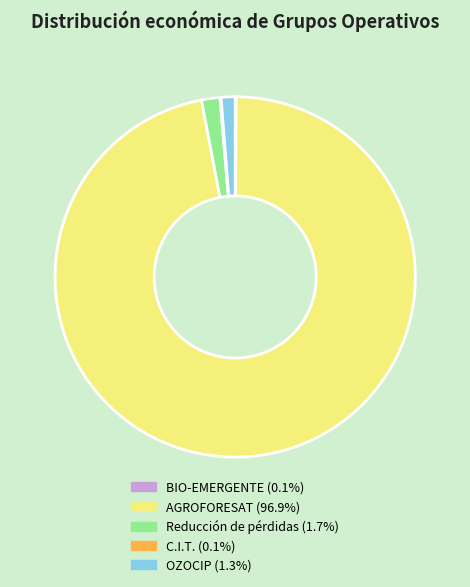

Is AGROFORESAT the majority of the pie?

Yes